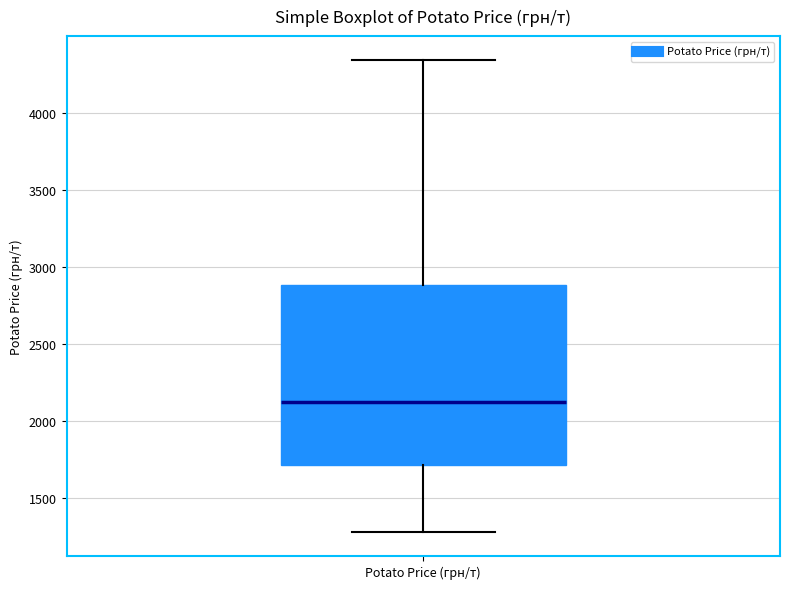

Read this box plot against the y-axis: the position of the median line, the range covered by the box, and the ends of both whiskers. The values are not printed on the chart, so give them approximately, as read against the axis.

median 2150, box 1700 to 2900, whiskers 1300 to 4350